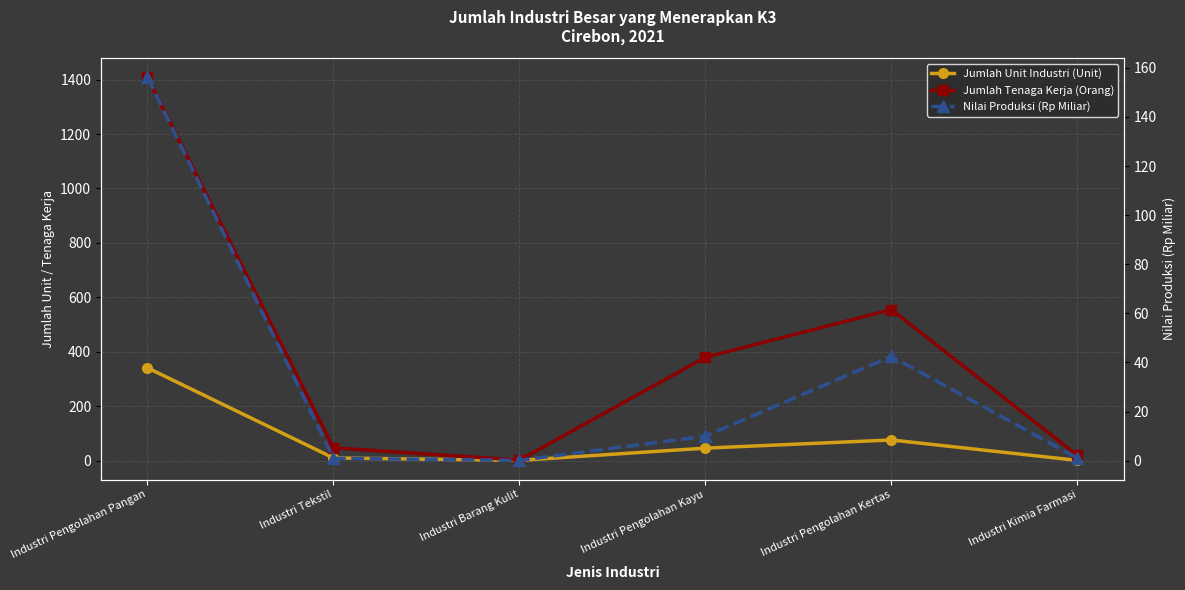

Is this an area chart (filled region under the line)?

No